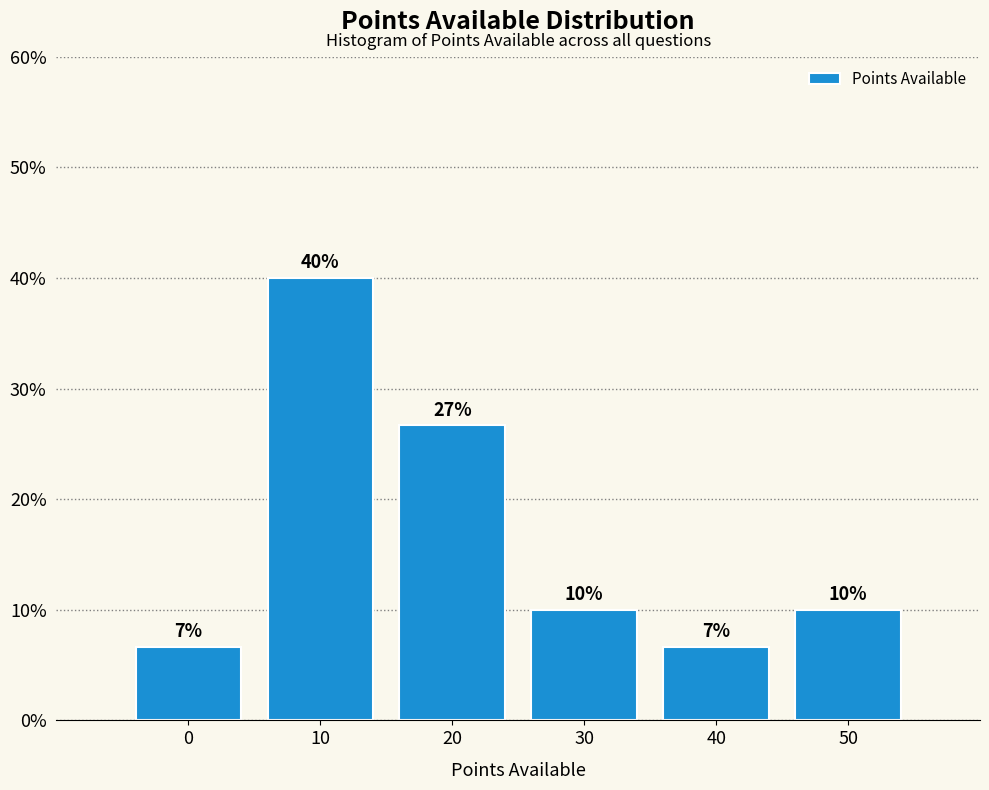

What is the minimum value shown in the chart?

6.7